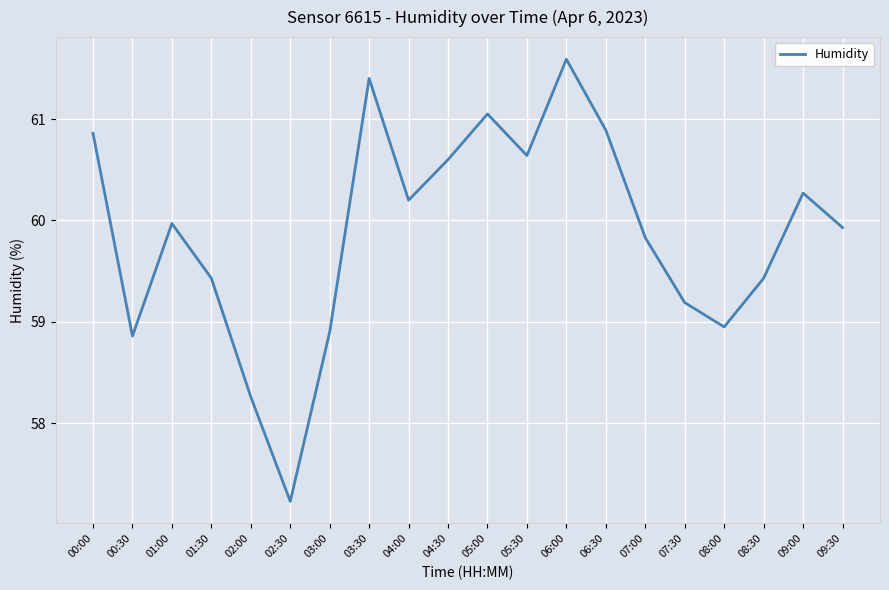

At which label does the data first exceed 59?

00:00